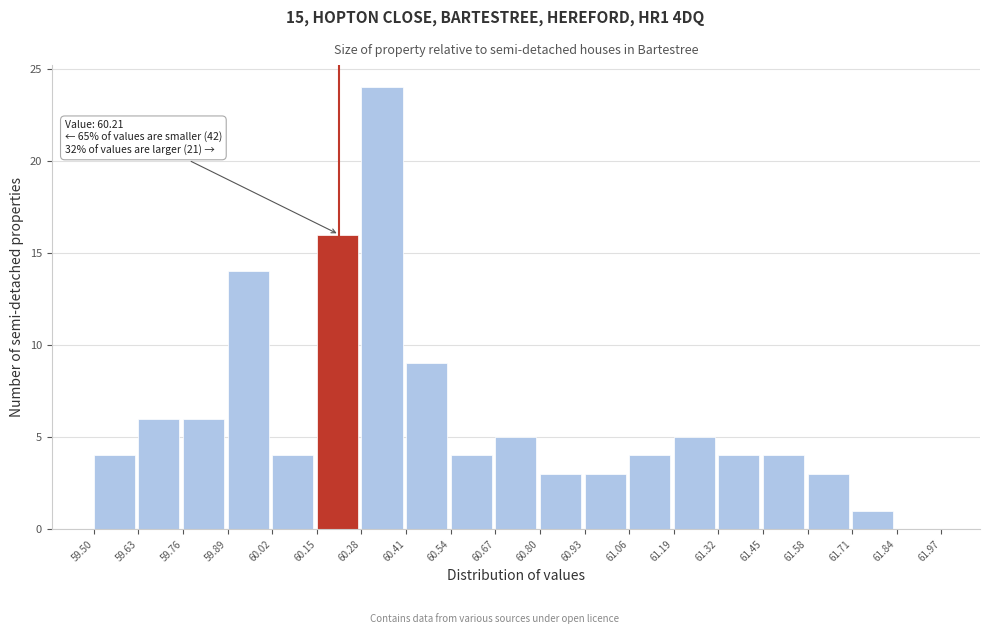

Over which range of the x-axis is the bar tallest?

60.28 to 60.41